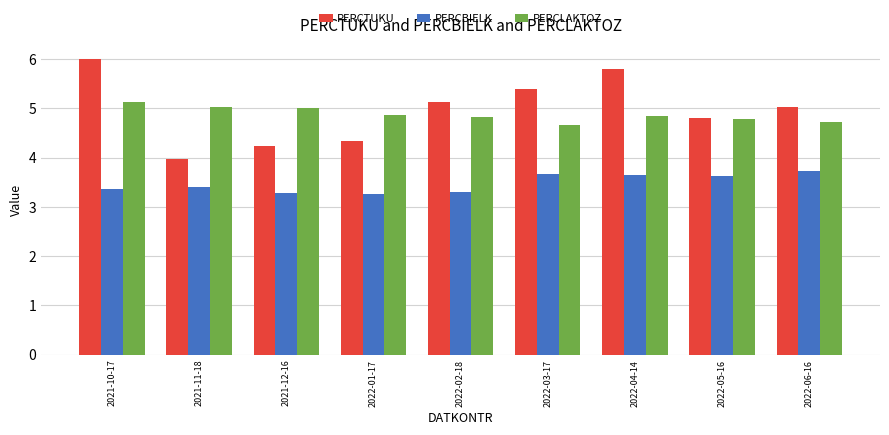

At which label does PERCBIELK reach its peak?

2022-06-16